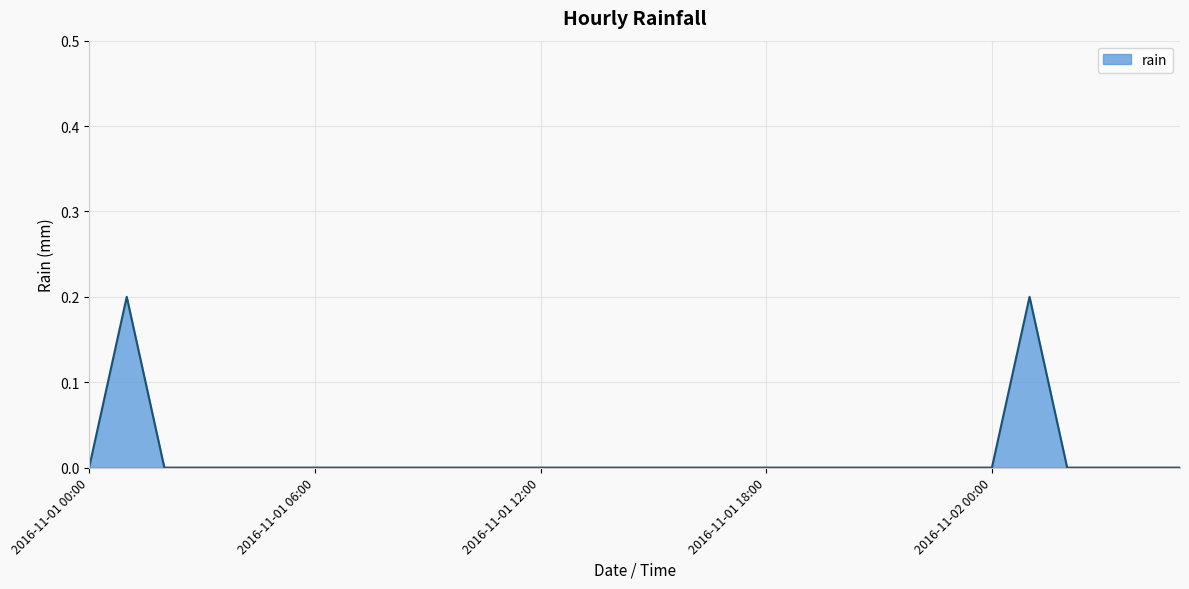

How many lines are shown in the chart?

1